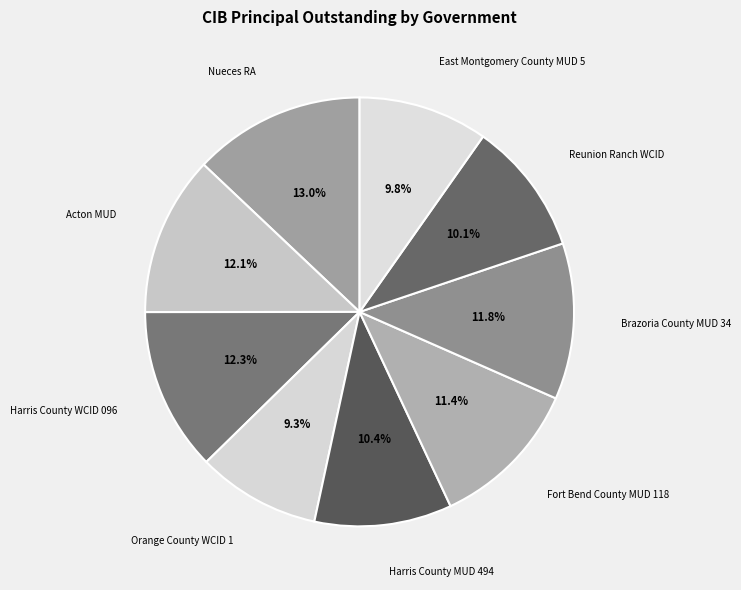

Which category has the biggest portion of the pie?

Nueces RA